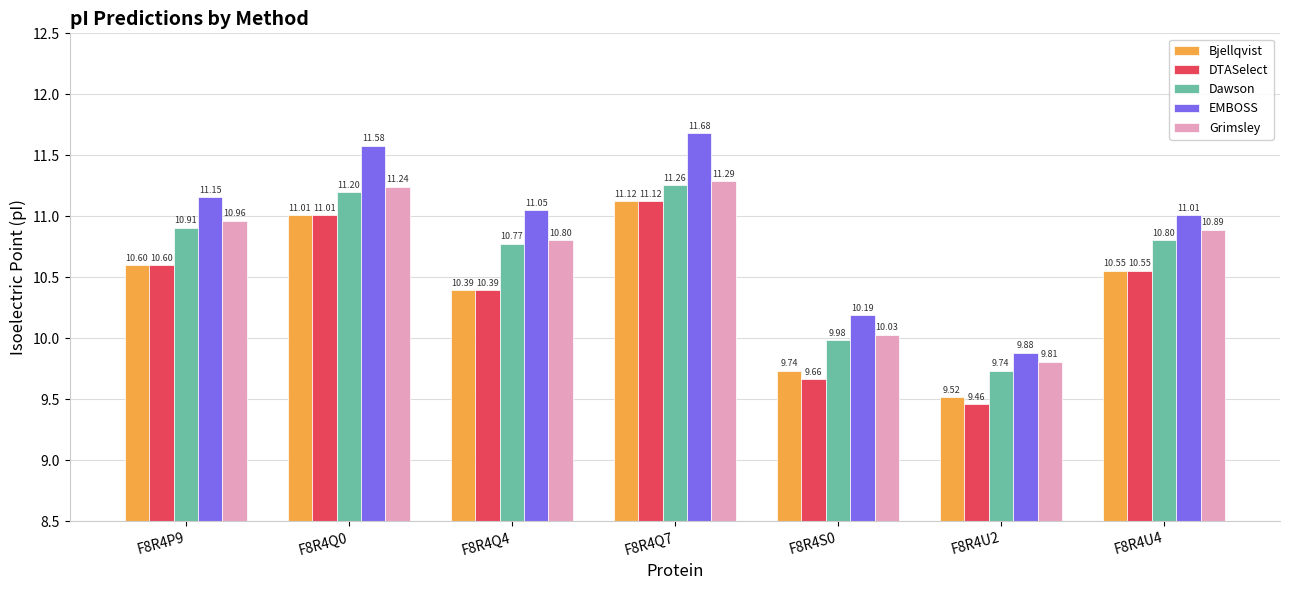

What position from the right is F8R4U2?

2